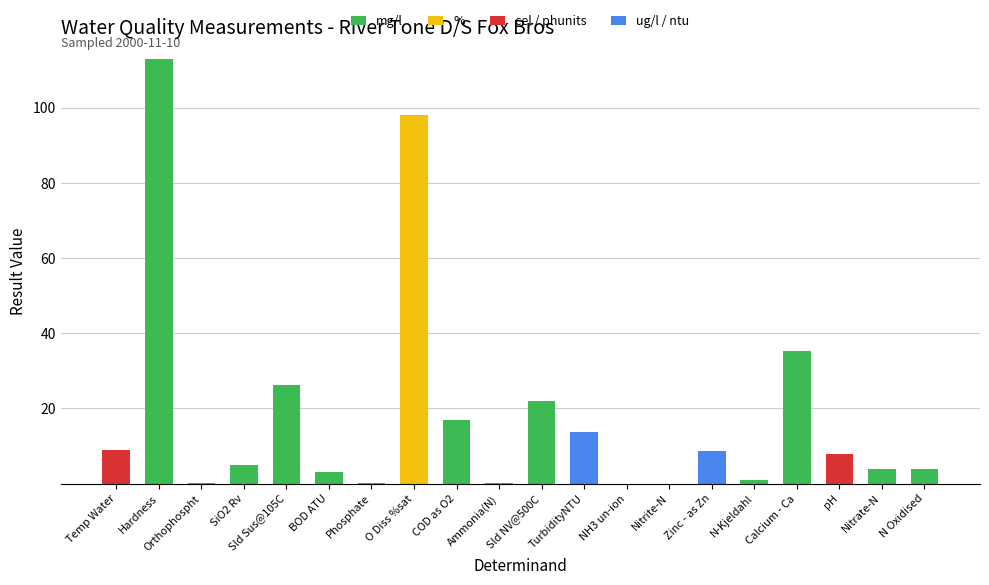

Are the bars grouped side by side (vs. stacked)?

No